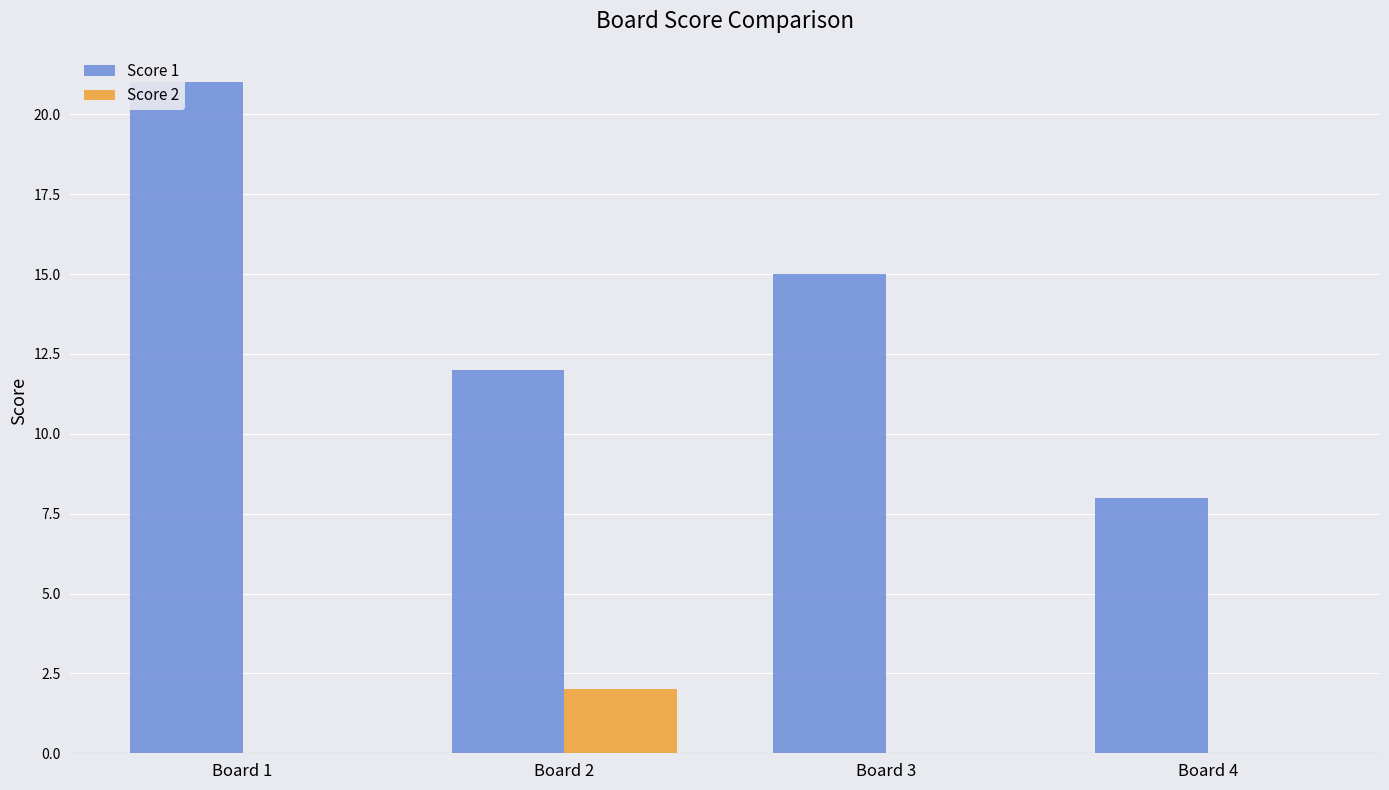

At which category is the sum across all series the highest?

Board 1